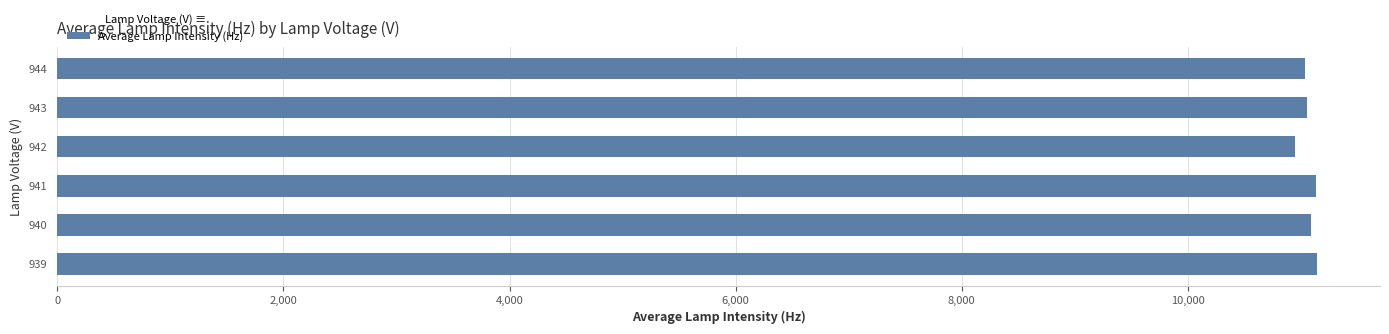

Approximately how many times larger is the value at 942 compared to 944?

1.0